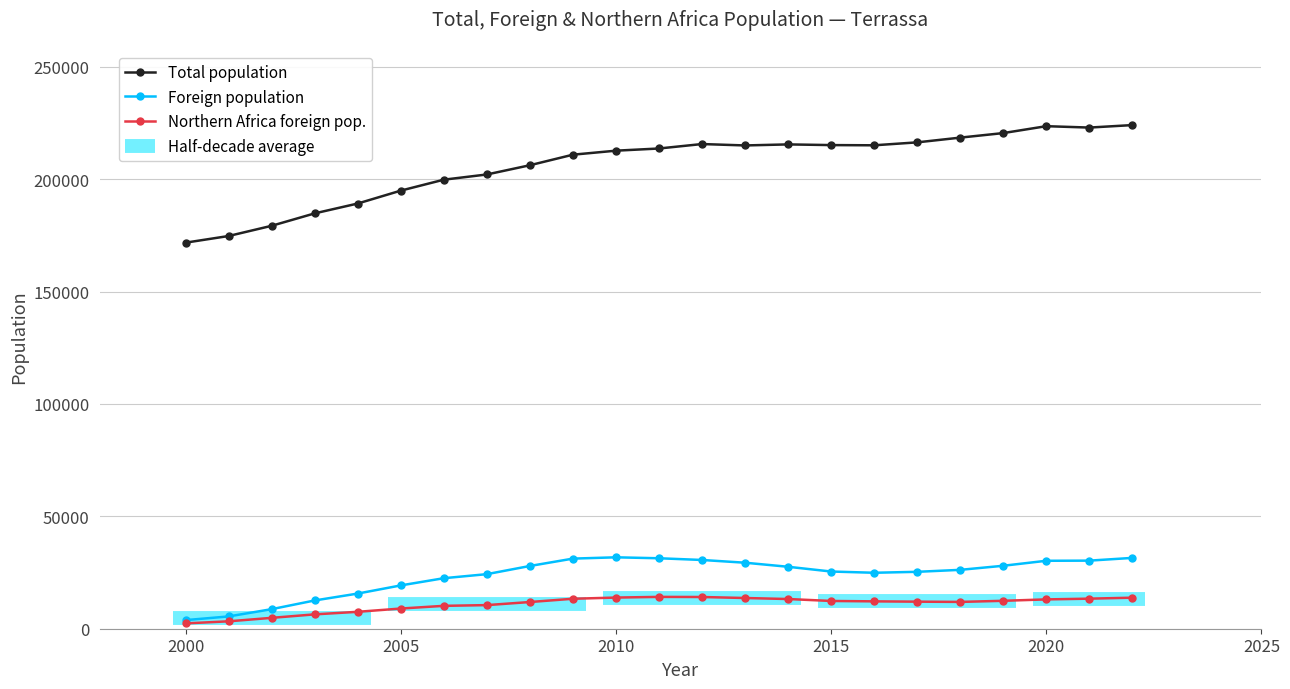

True or false: Total population has more than 1 points higher than both neighbors.

True